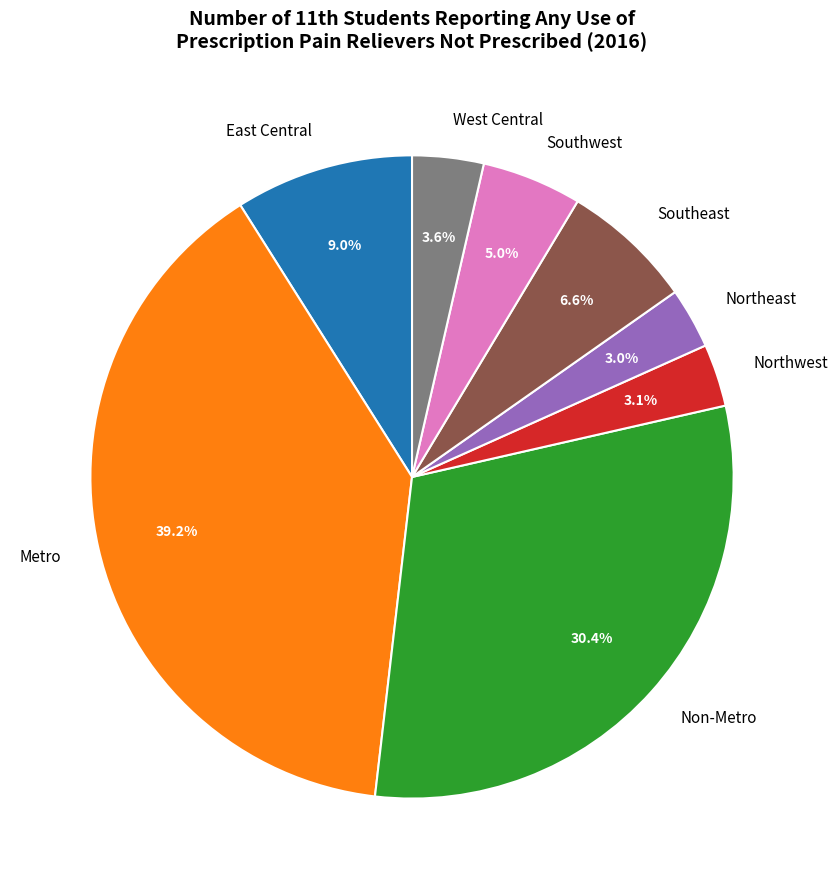

What is the largest slice in the pie chart?

Metro